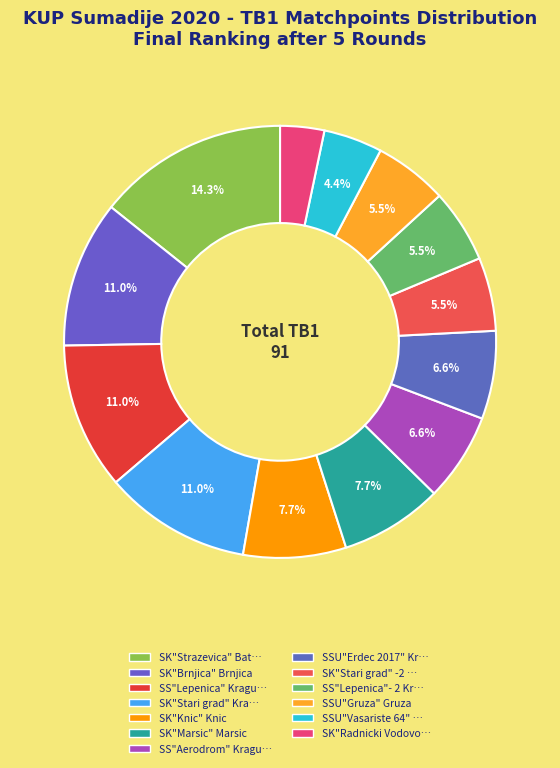

True or false: SK"Brnjica" Brnjica accounts for 4% of the total.

False